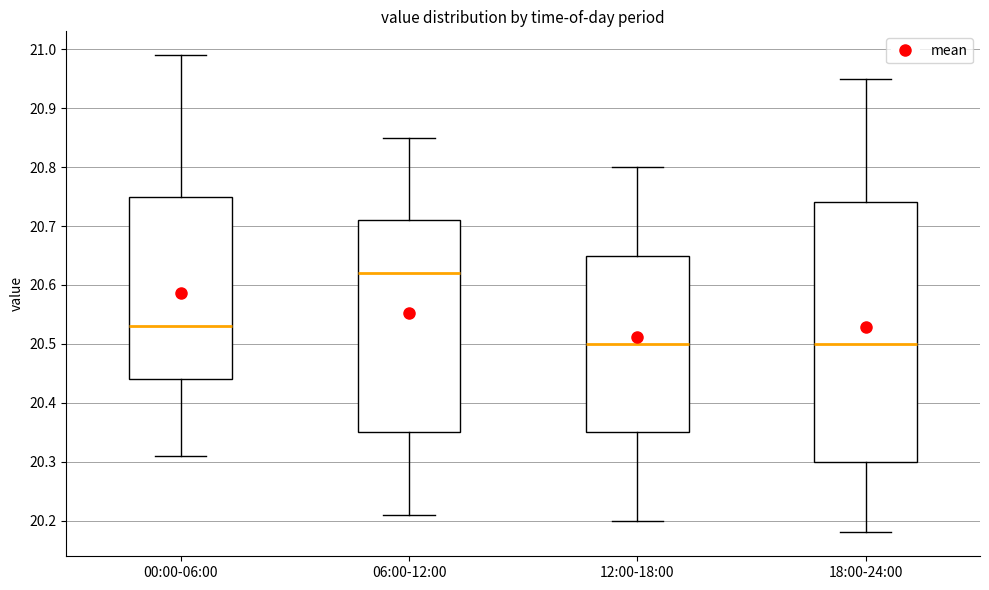

Reading left to right, transcribe this box plot: for each box, give where its median line is, the range the box spans, and where its two whiskers end, as read against the y-axis. The values are not printed on the chart, so give them approximately, as read against the axis.

00:00-06:00: median 20.53, box 20.44 to 20.75, whiskers 20.31 to 20.99
06:00-12:00: median 20.62, box 20.35 to 20.71, whiskers 20.21 to 20.85
12:00-18:00: median 20.50, box 20.35 to 20.65, whiskers 20.20 to 20.80
18:00-24:00: median 20.50, box 20.30 to 20.74, whiskers 20.18 to 20.95